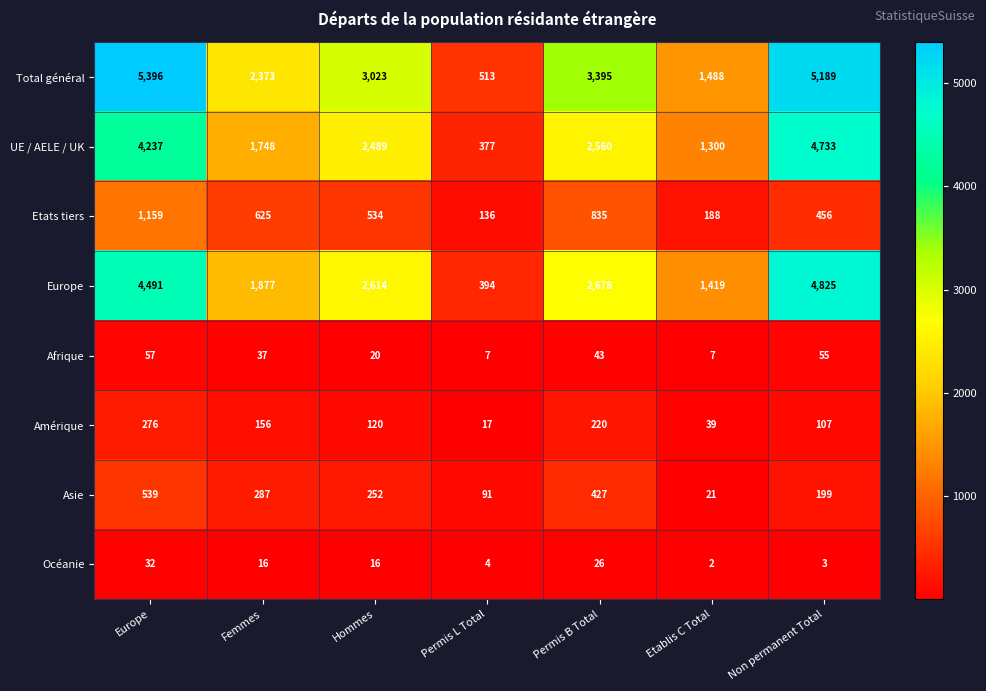

Between Femmes and Non permanent Total, which series saw the biggest shift?

UE / AELE / UK